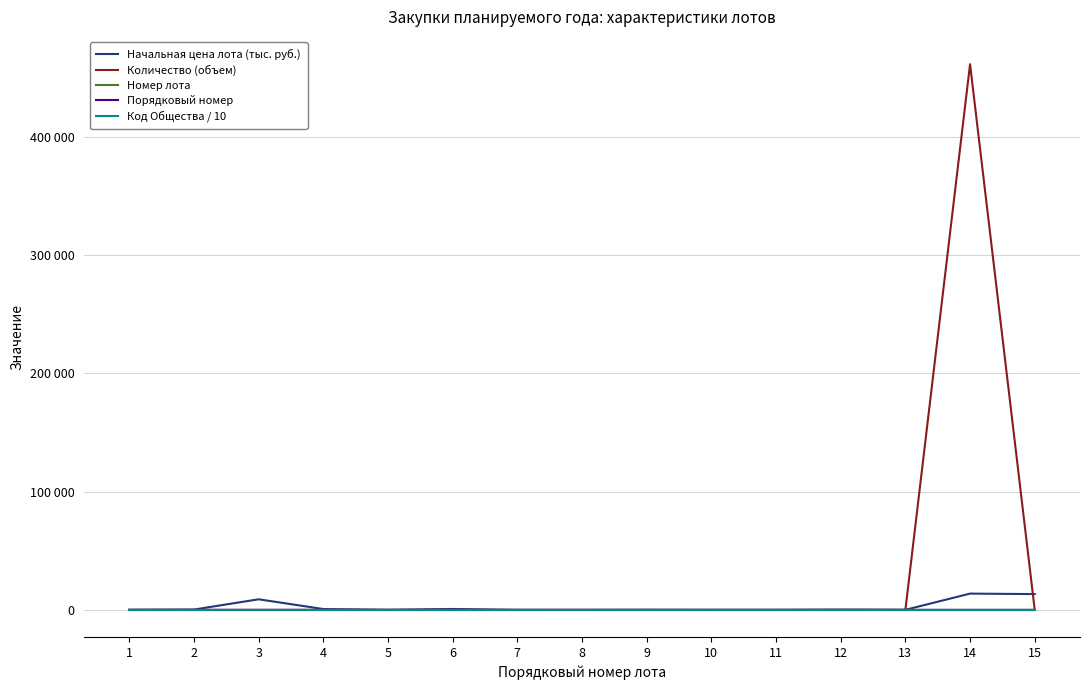

Which series has the widest spread of values?

Количество (объем)